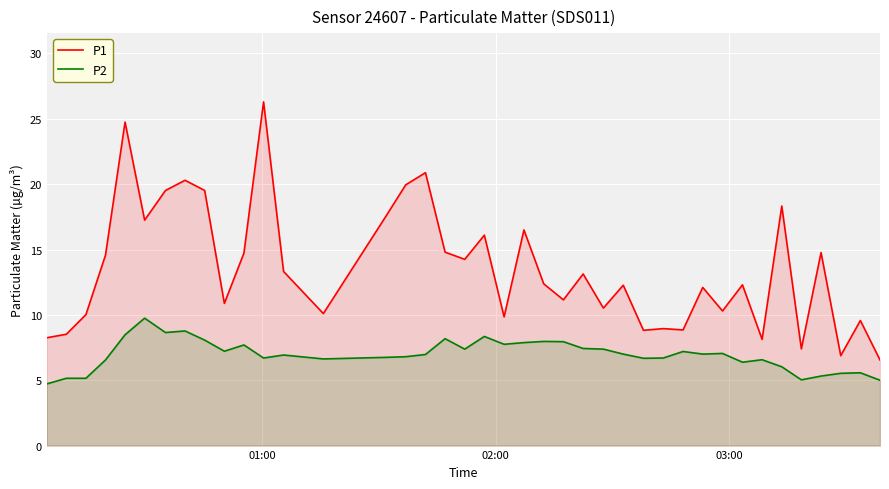

What is the difference between the maximum and minimum values in the P2 series?

5.0